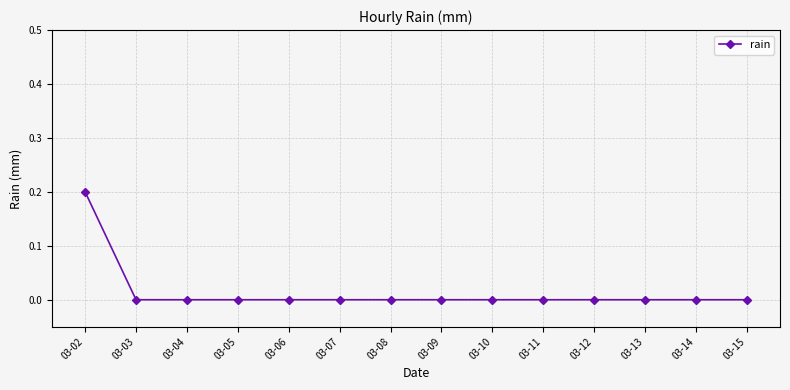

The chart shows a value of -0.1 at 03-12. True or false?

False